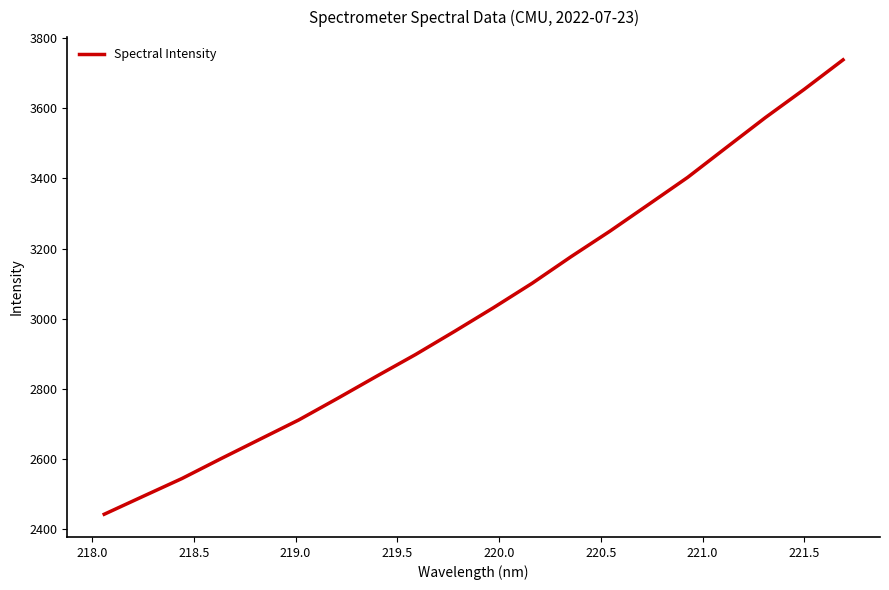

What is the greatest value displayed?

3737.9